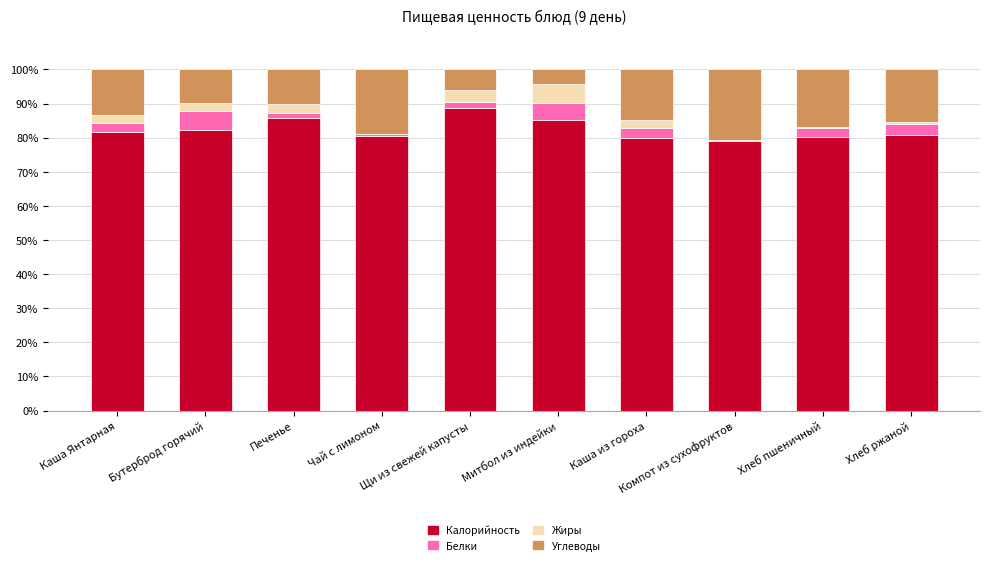

What is the sum of all Углеводы values?

130.5